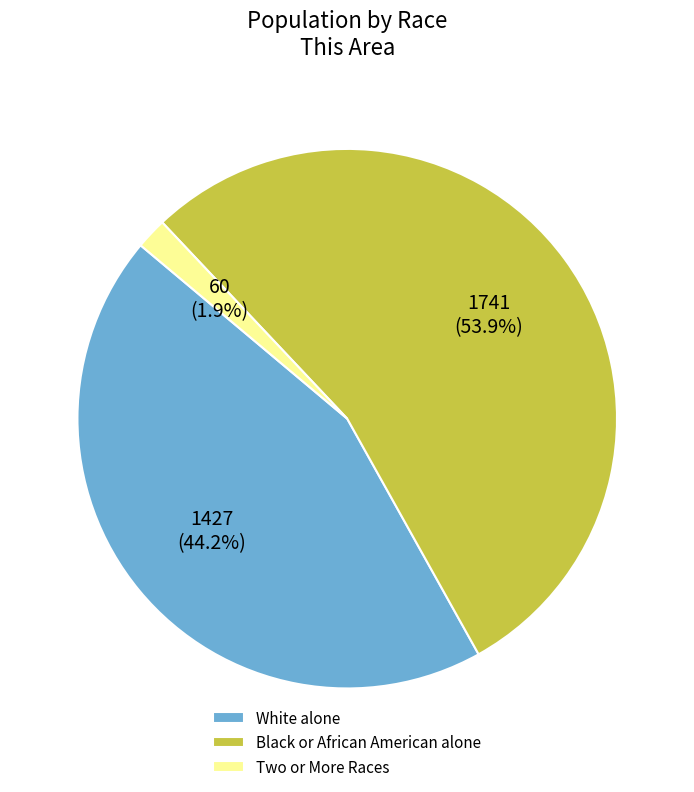

Rank the categories by value from highest to lowest.

Black or African American alone, White alone, Two or More Races